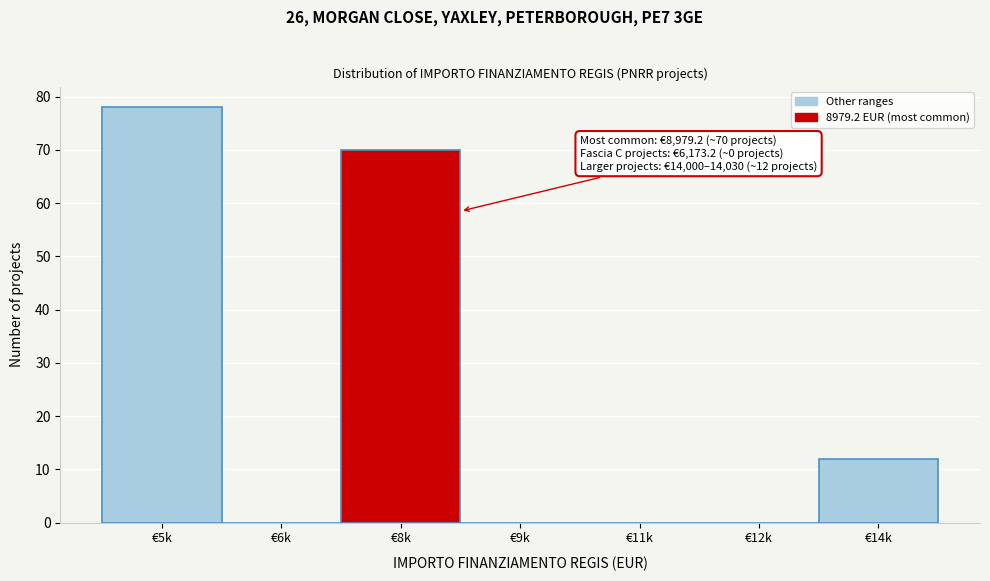

Reading left to right, extract all data points from this chart.

€5k=78	€6k=0	€8k=70	€9k=0	€11k=0	€12k=0	€14k=12